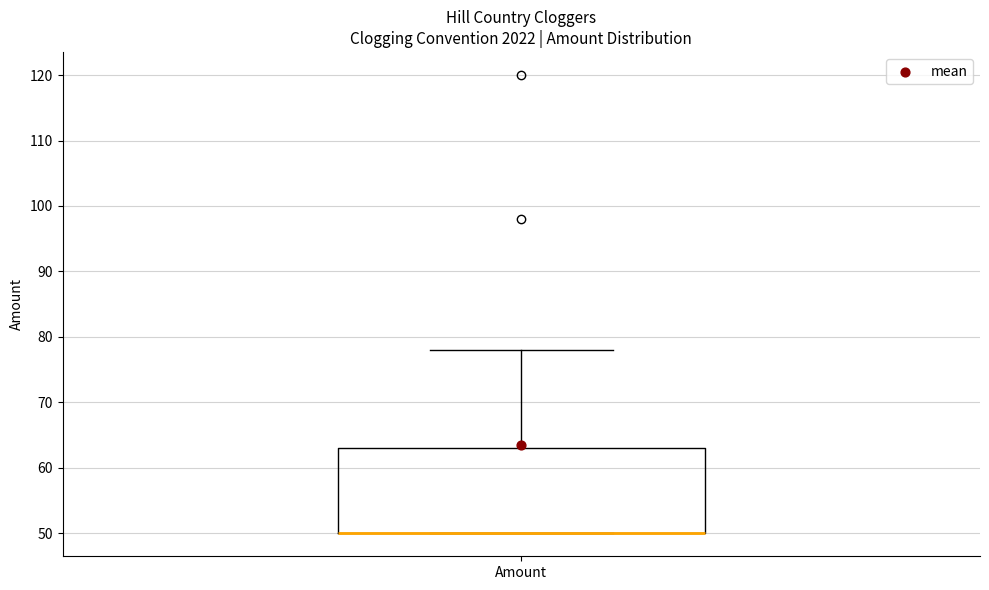

Read this box plot against the y-axis: the position of the median line, the range covered by the box, and the ends of both whiskers. The values are not printed on the chart, so give them approximately, as read against the axis.

median 50 (drawn on the box's lower edge), box 50 to 63, whiskers 50 to 78